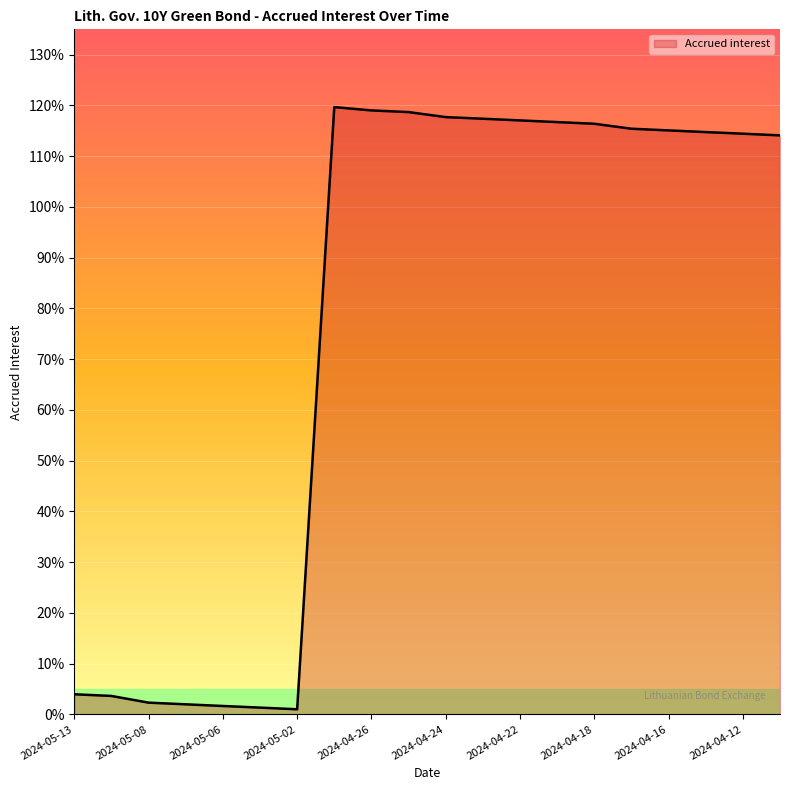

What is the label of the 14th point from the left?

2024-04-19